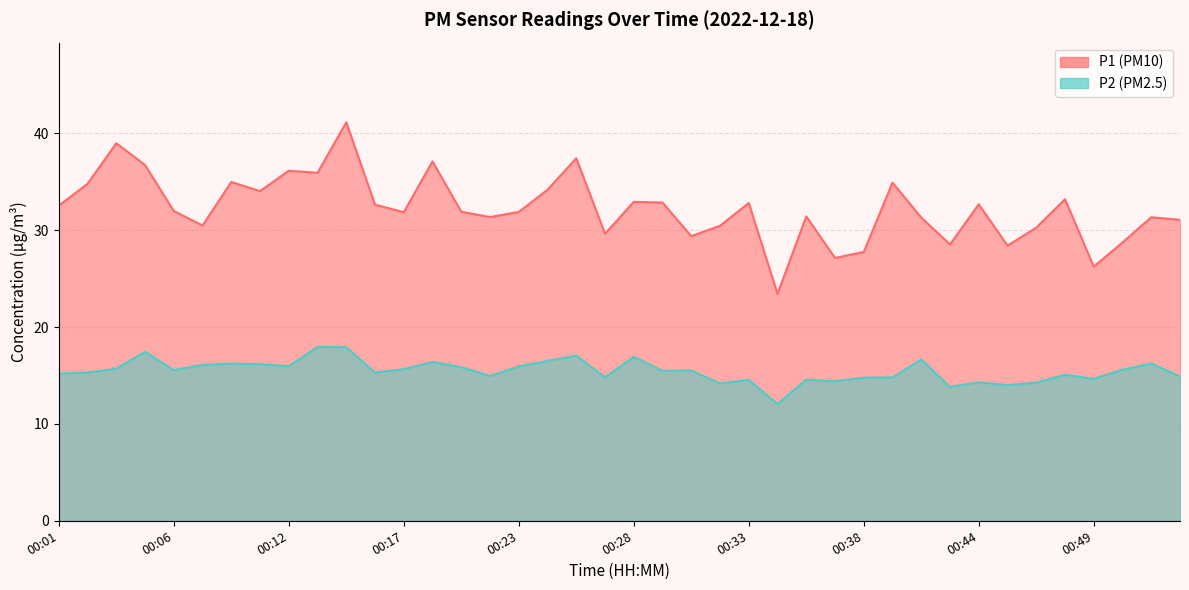

At which label does P2 reach its minimum?

00:34